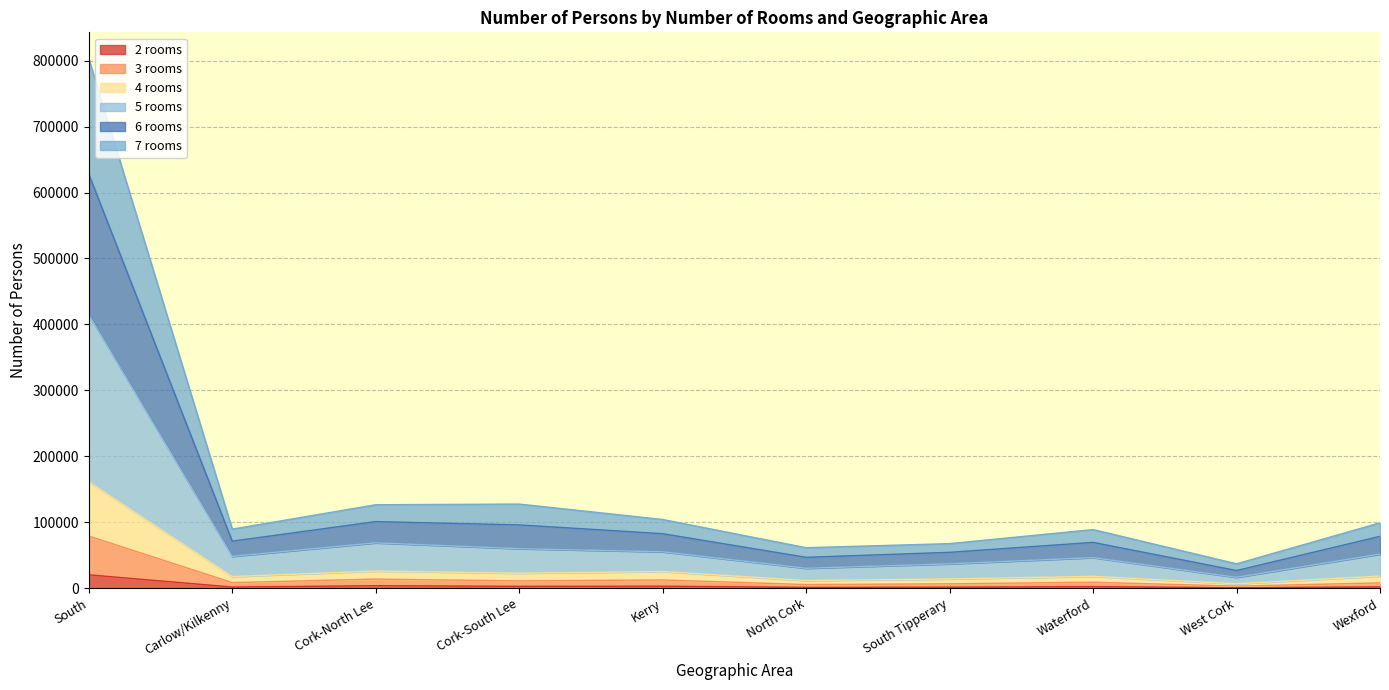

At which category is the sum across all series the highest?

South